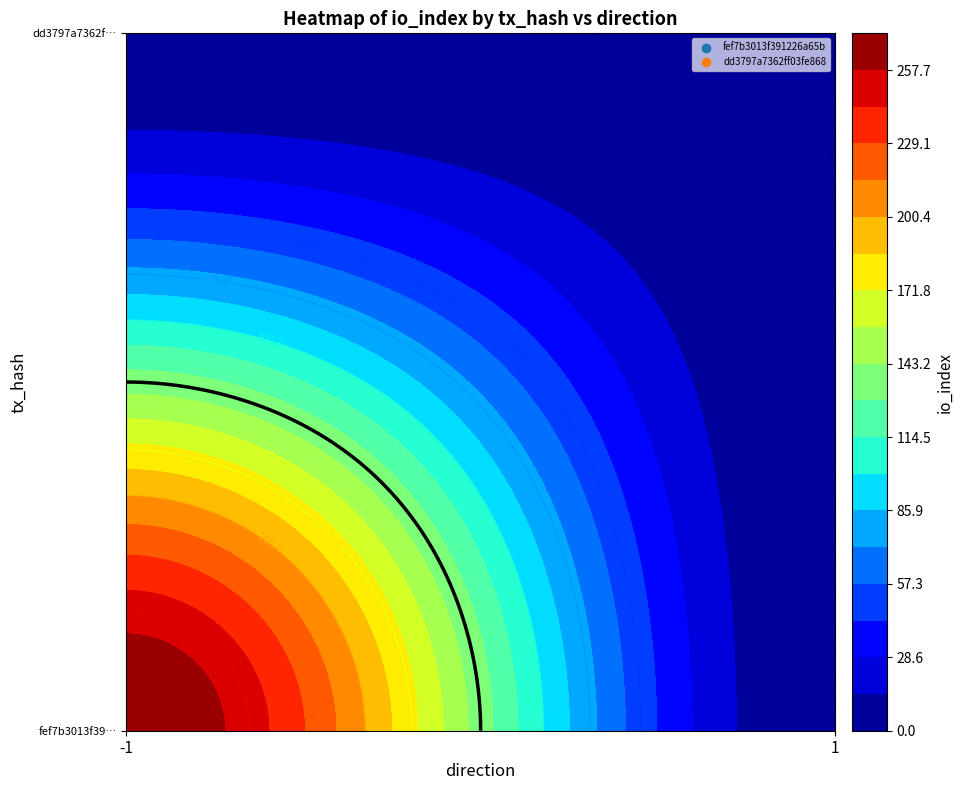

Is it true that fef7b3013f391226a65bbc9e8506b609c61586f equals 0 at 1?

True